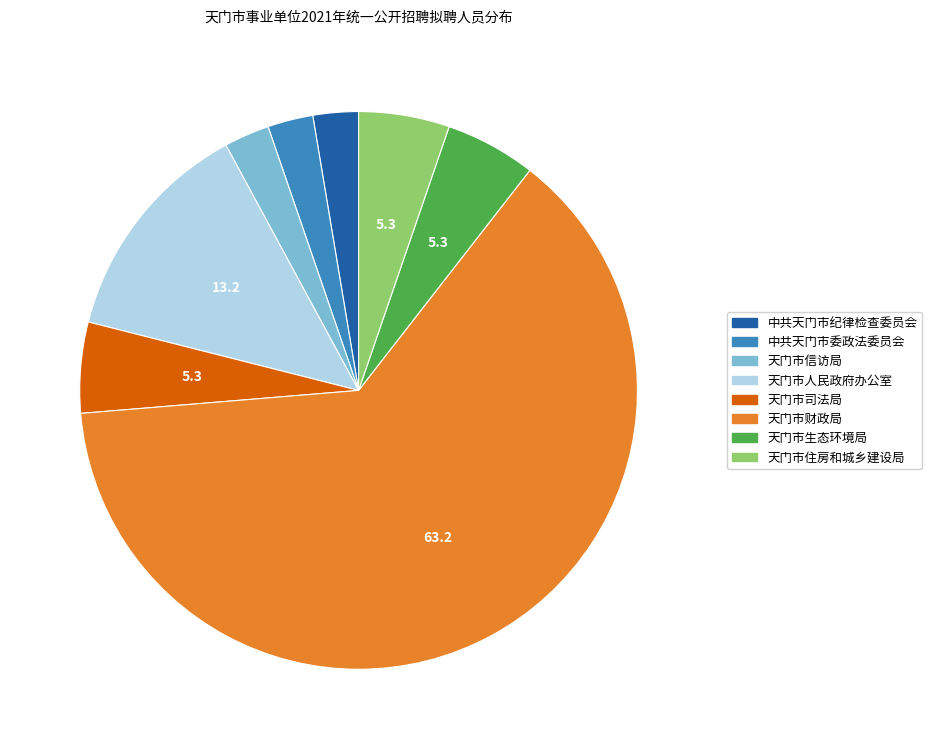

How many segments does this pie chart have?

8